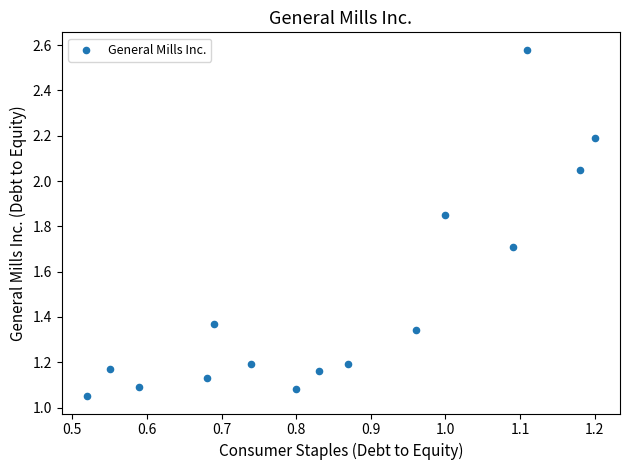

What is the range of Y values (max minus min)?

1.5